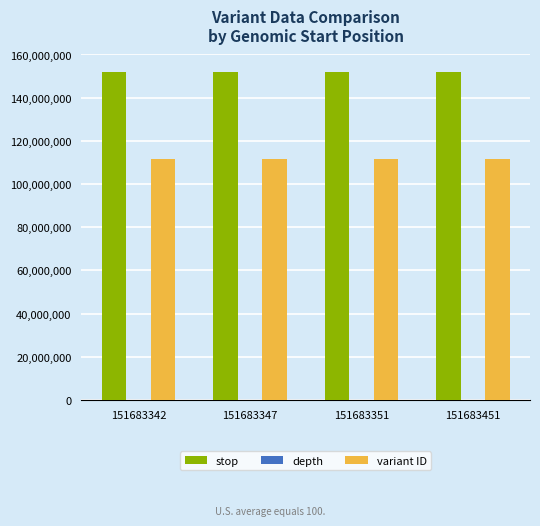

What is the maximum value for stop?

151683452